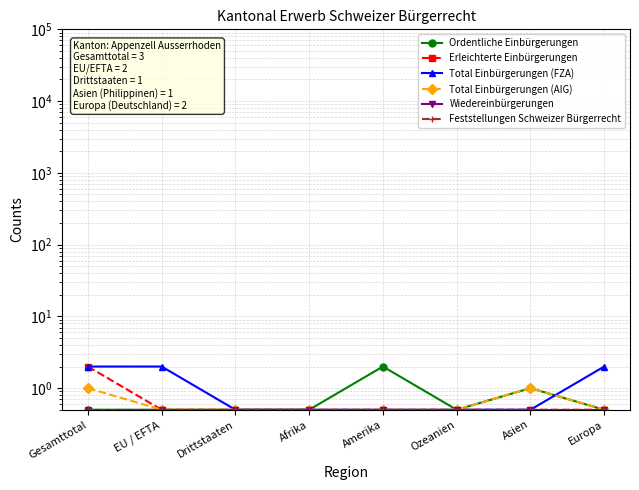

What position from the right is Asien?

2